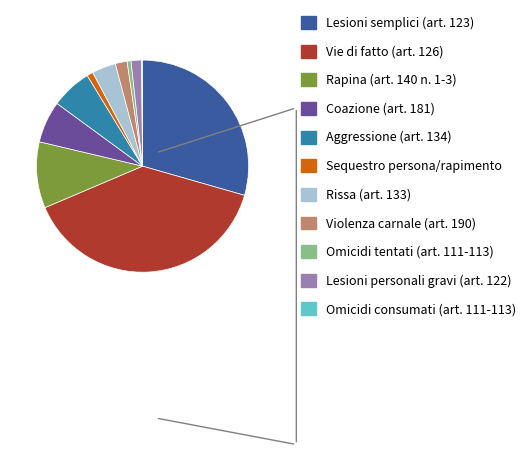

Between Lesioni personali gravi (art. 122) and Aggressione (art. 134), which is larger?

Aggressione (art. 134)